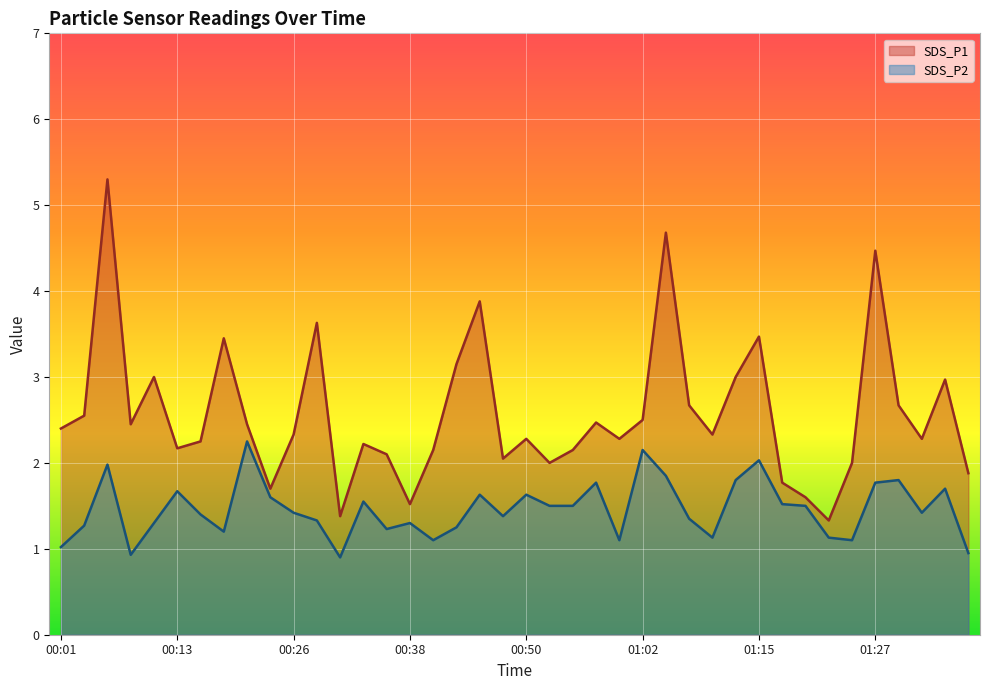

What is the smallest value displayed?

0.9